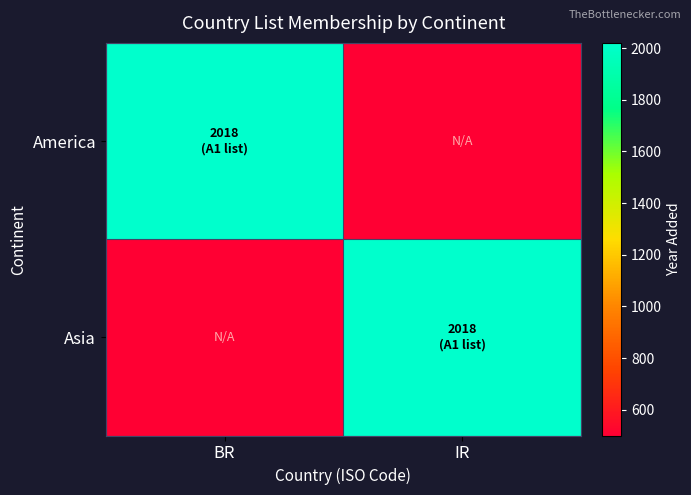

At how many categories does at least one series exceed 1002?

2